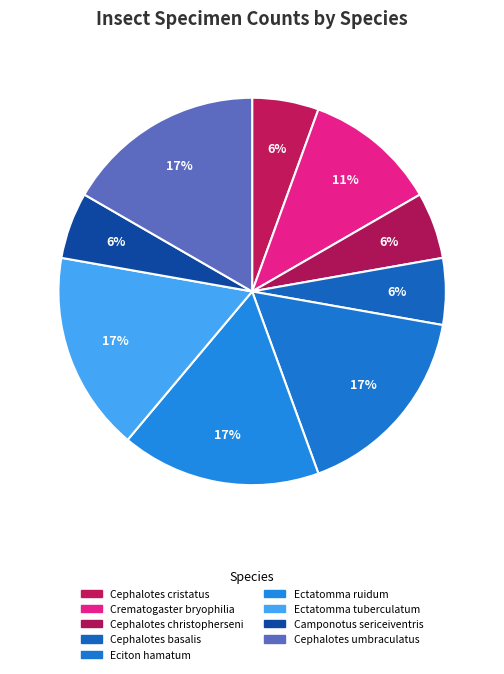

To the nearest percent, what is the difference between the largest and smallest slice percentages?

11%